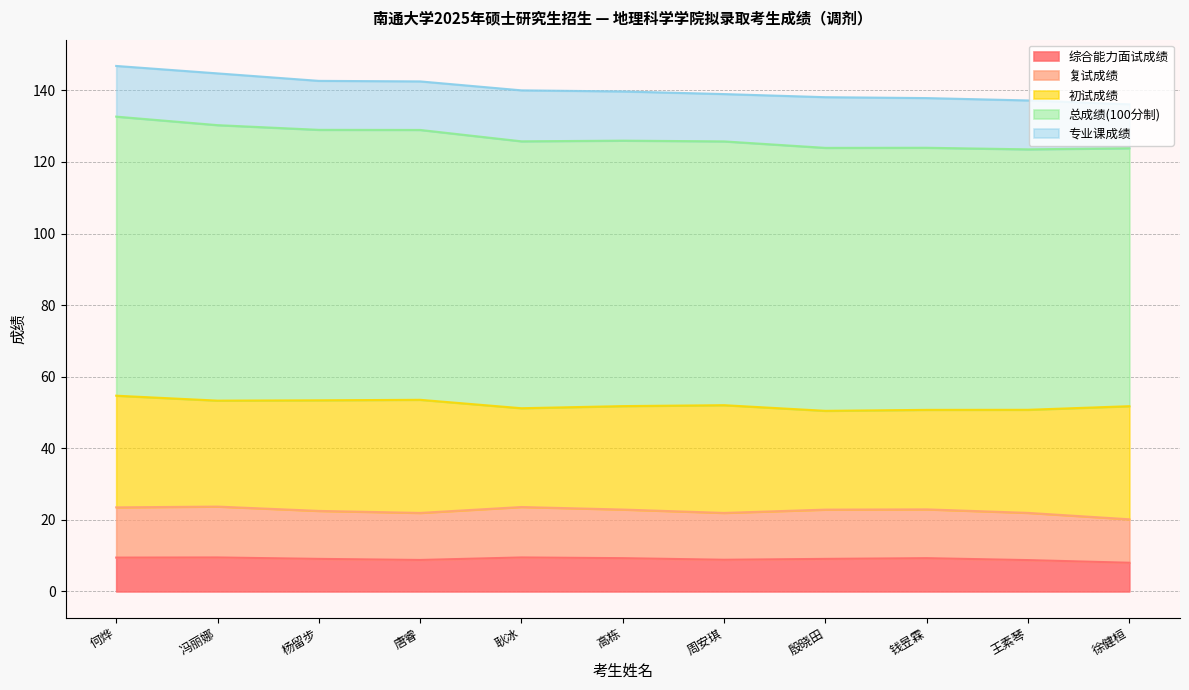

What is the highest value of the 综合能力面试成绩 series?

9.5